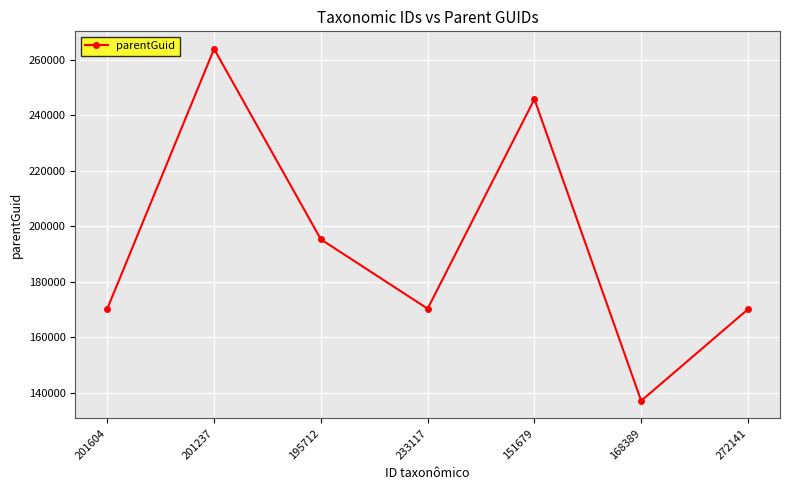

What is the sum of the values at 151679 and 201604?

416119